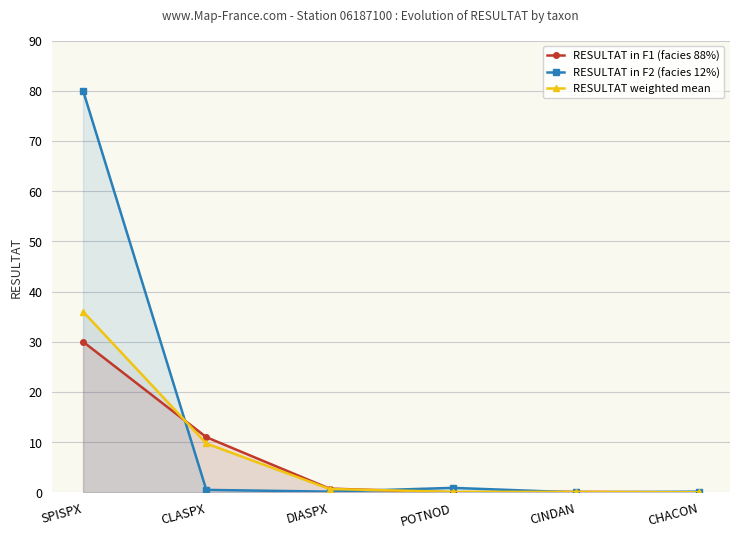

Which has a higher value, CINDAN or DIASPX?

DIASPX